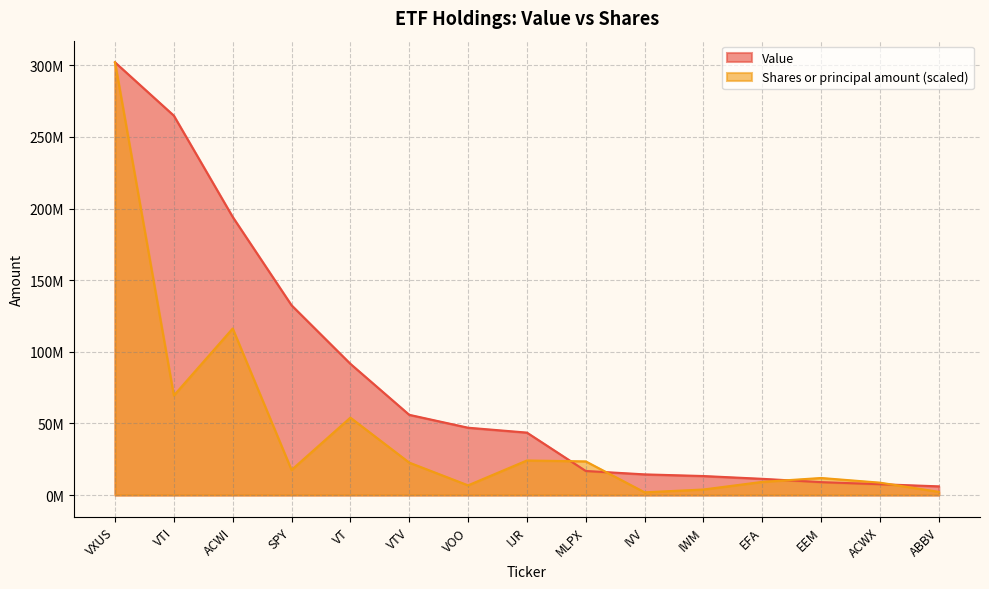

How many lines are shown in the chart?

2